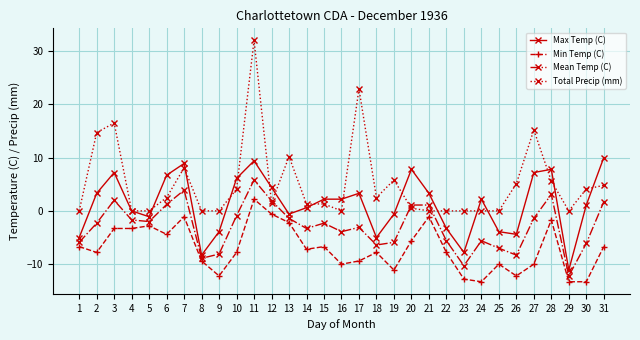

What is the highest value of the Total Precip (mm) series?

32.0